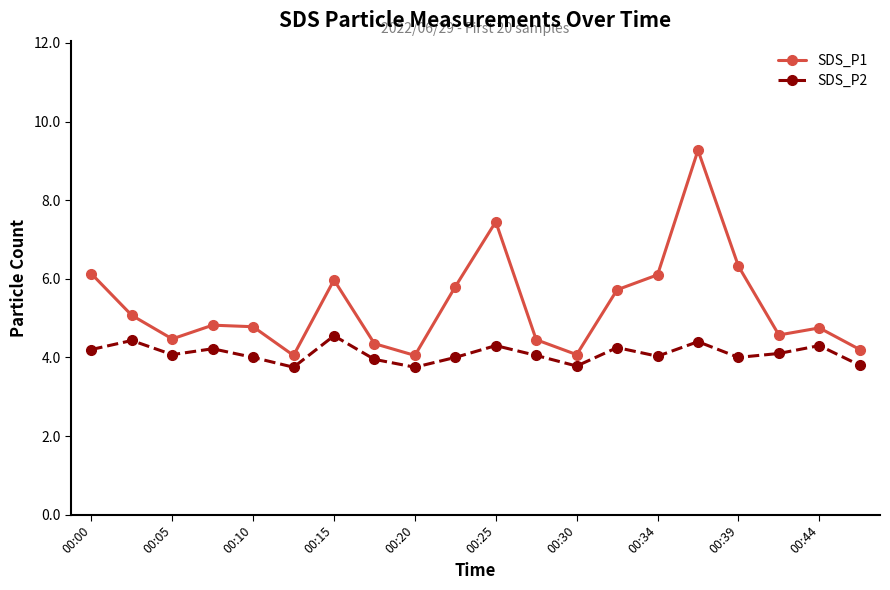

Rank the series by their average value, from highest to lowest.

SDS_P1, SDS_P2